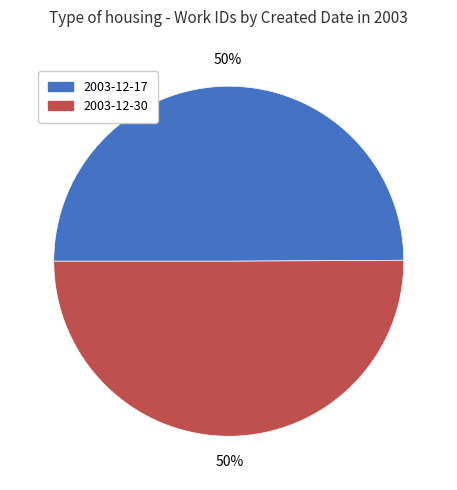

The 2003-12-30 slice represents 50% of the pie. True or false?

True